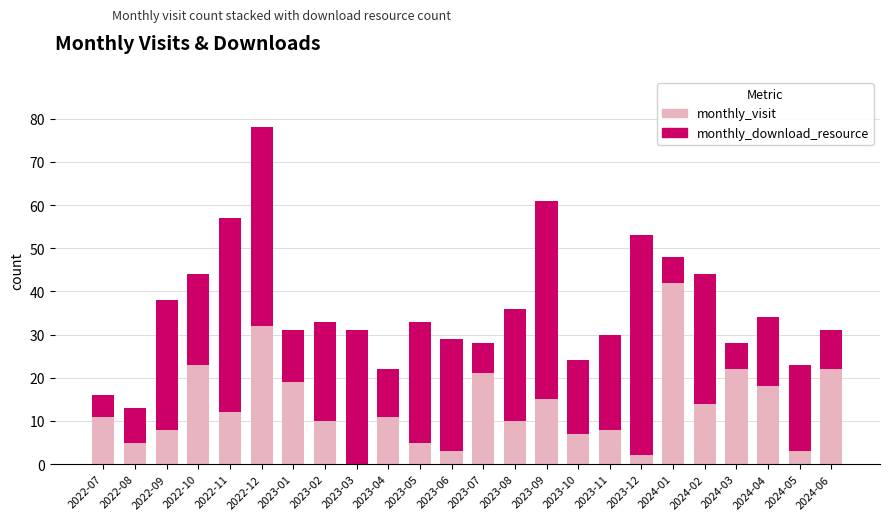

What is the sum of all monthly_visit values?

320